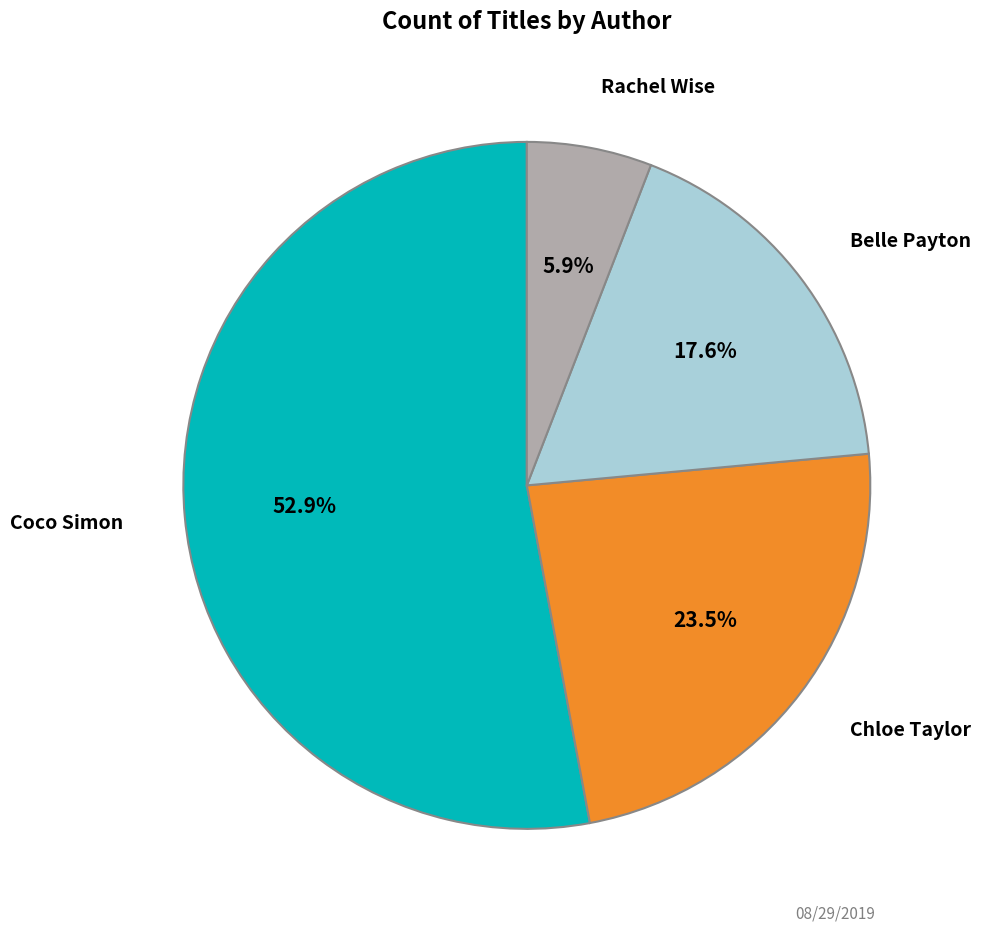

To the nearest percent, what is the average slice percentage?

25%